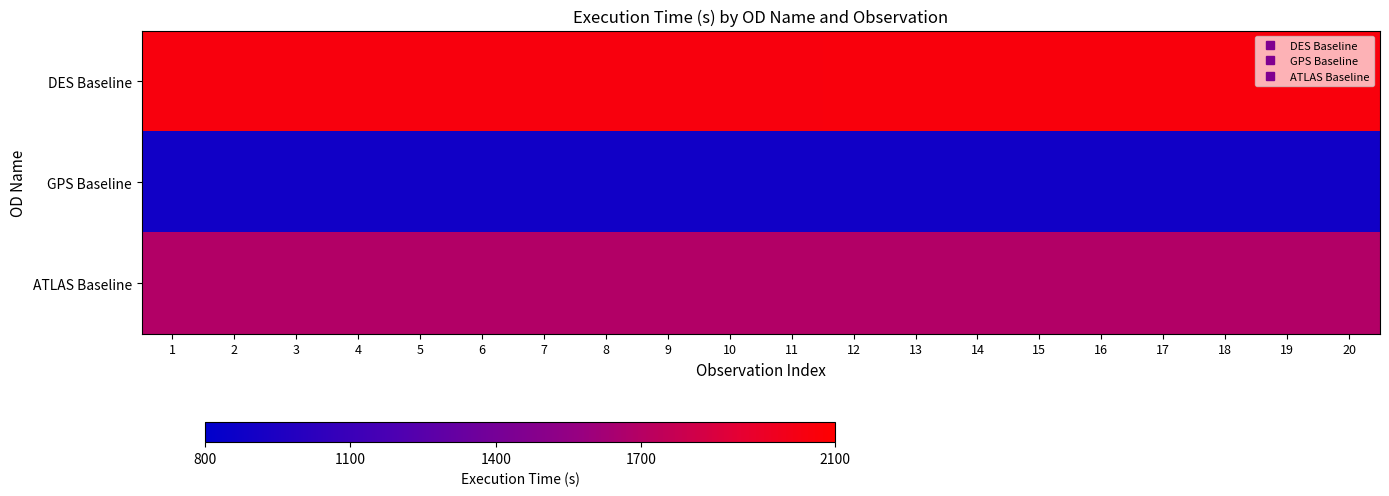

Between 5 and 20, which series saw the biggest shift?

DES Baseline